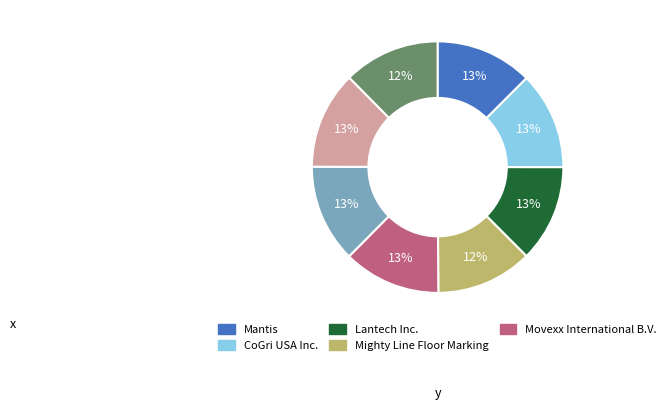

Is there any slice that represents more than half of the pie?

No